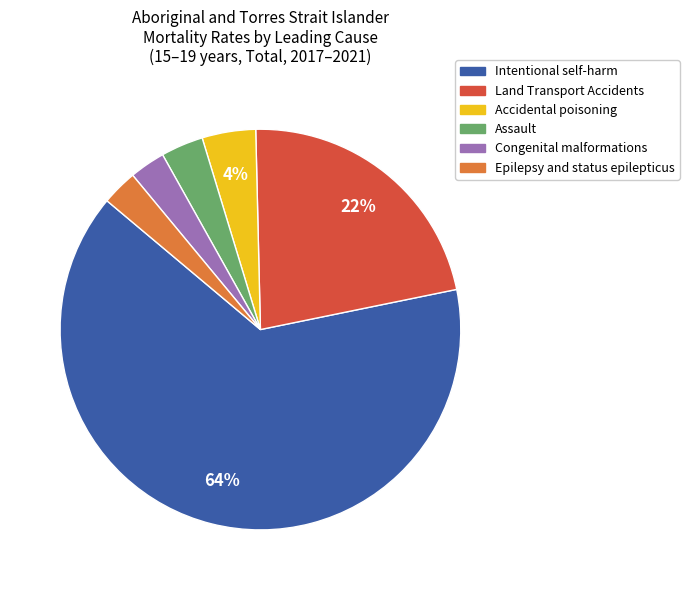

Which slice is the largest?

Intentional self-harm